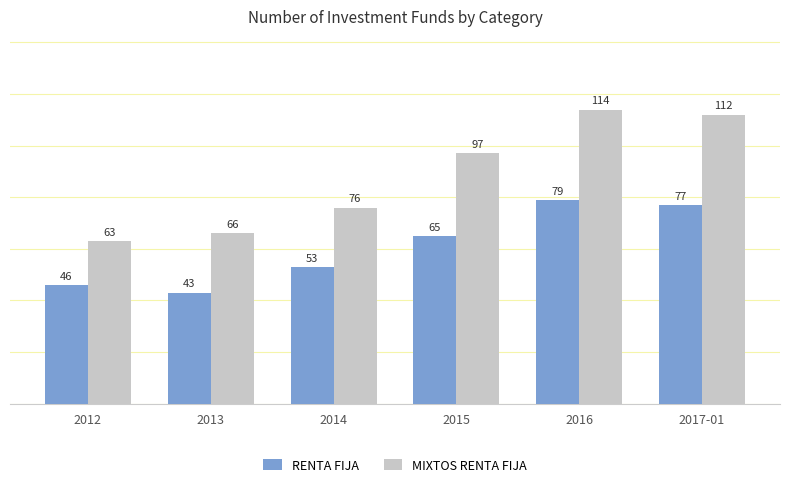

How many groups of bars are there?

6